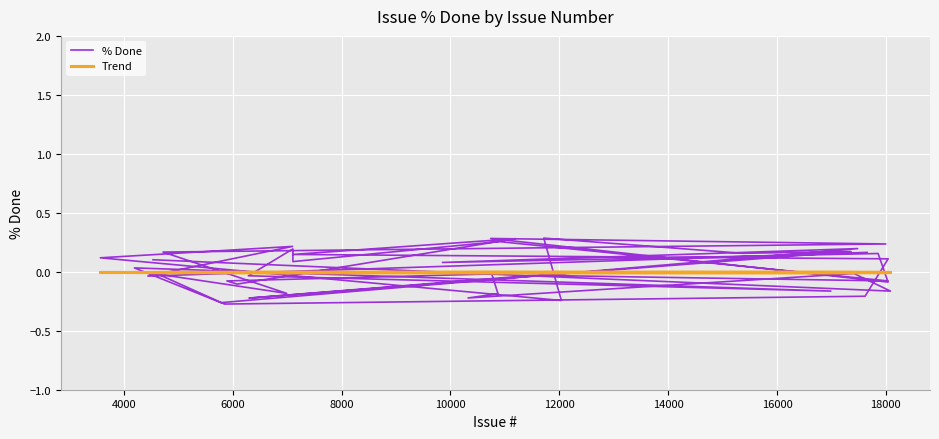

Which series has the largest range (max minus min)?

% Done